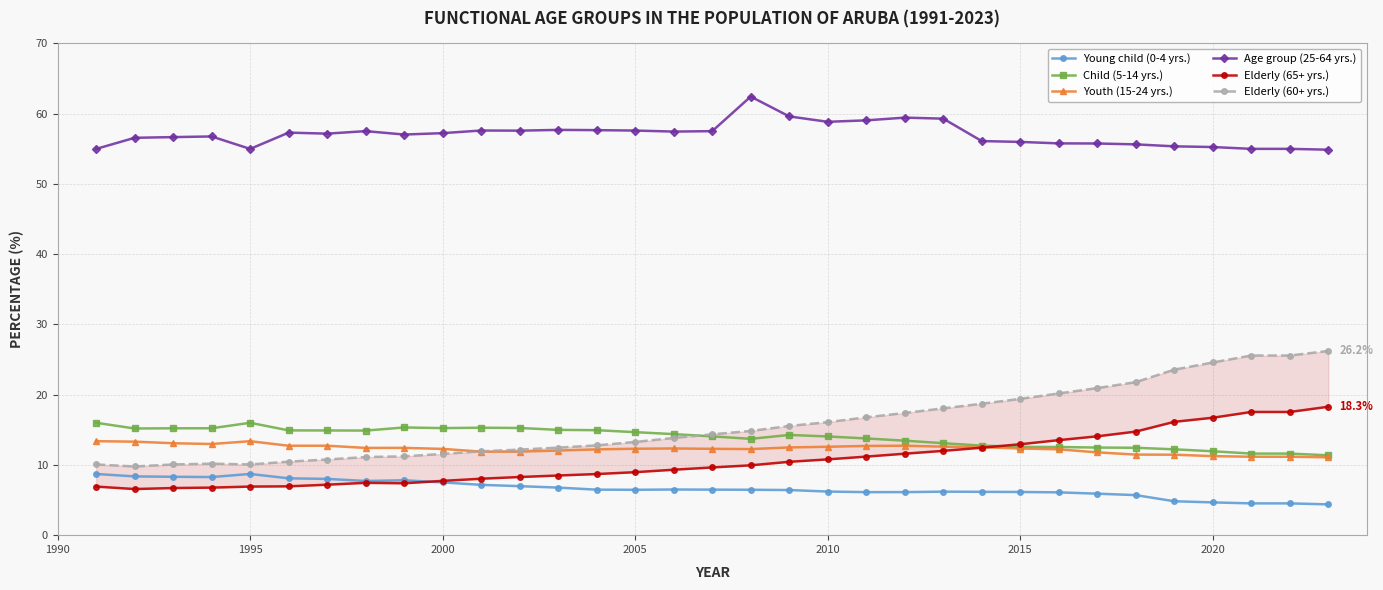

Reading left to right, extract all data points from this chart.

Young child (0-4 yrs.): 8.7	8.4	8.3	8.3	8.7	8.1	8.0	7.7	7.8	7.5	7.2	7.0	6.8	6.5	6.5	6.5	6.5	6.5	6.4	6.2	6.1	6.1	6.2	6.2	6.1	6.1	5.9	5.7	4.8	4.7	4.5	4.5	4.4
Child (5-14 yrs.): 16.0	15.2	15.2	15.2	16.0	14.9	14.9	14.9	15.3	15.2	15.3	15.3	15.0	14.9	14.7	14.4	14.1	13.7	14.3	14.1	13.8	13.5	13.1	12.7	12.6	12.6	12.5	12.4	12.2	11.9	11.6	11.6	11.4
Youth (15-24 yrs.): 13.4	13.3	13.1	13.0	13.4	12.7	12.7	12.4	12.4	12.3	11.9	11.9	12.0	12.2	12.3	12.3	12.3	12.3	12.5	12.6	12.7	12.7	12.6	12.5	12.3	12.2	11.8	11.5	11.5	11.3	11.2	11.2	11.1
Age group (25-64 yrs.): 55.0	56.6	56.7	56.8	55.0	57.3	57.2	57.5	57.0	57.2	57.6	57.6	57.7	57.7	57.6	57.5	57.5	62.4	59.6	58.8	59.1	59.4	59.3	56.1	56.0	55.8	55.8	55.6	55.4	55.3	55.0	55.0	54.9
Elderly (65+ yrs.): 6.9	6.6	6.7	6.8	6.9	7.0	7.2	7.5	7.4	7.7	8.0	8.3	8.5	8.7	9.0	9.3	9.6	9.9	10.4	10.8	11.2	11.6	12.0	12.5	12.9	13.5	14.1	14.7	16.1	16.7	17.5	17.5	18.3
Elderly (60+ yrs.): 10.1	9.8	10.1	10.2	10.1	10.5	10.8	11.1	11.2	11.6	11.9	12.2	12.5	12.8	13.3	13.8	14.4	14.8	15.5	16.1	16.8	17.4	18.1	18.7	19.4	20.2	20.9	21.8	23.6	24.6	25.6	25.6	26.2